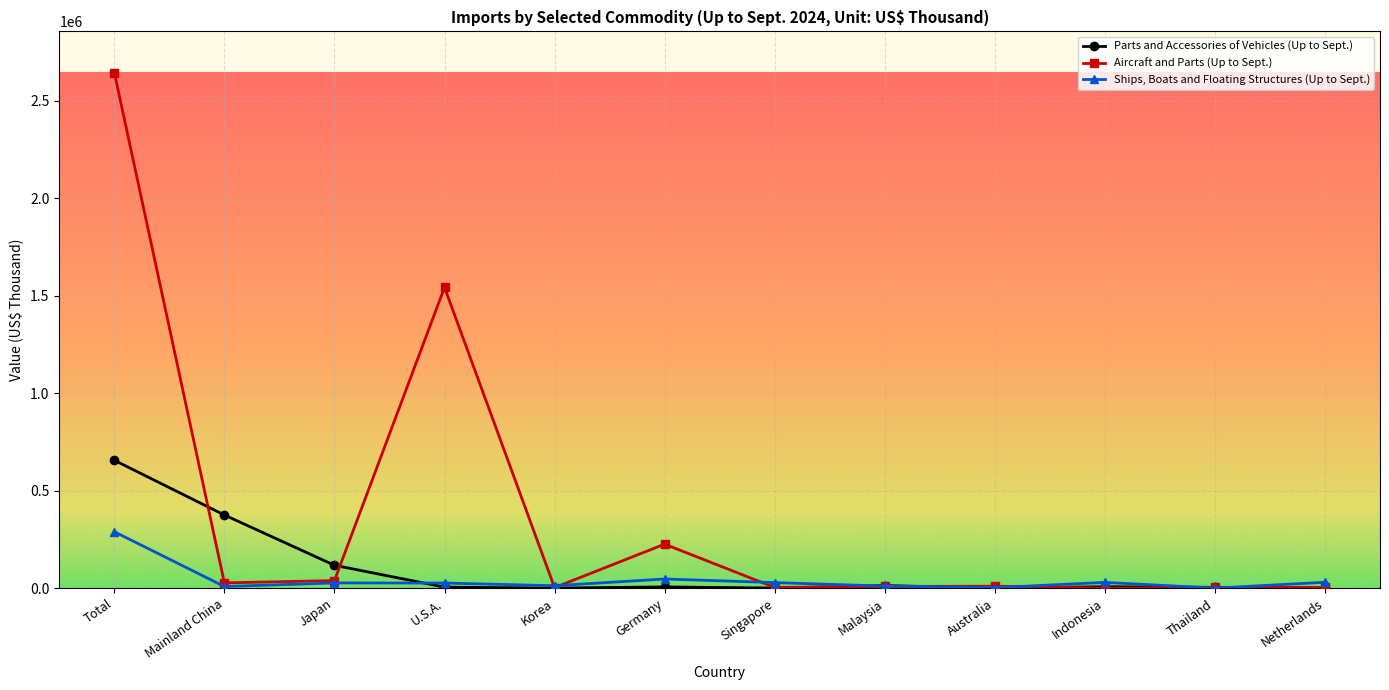

The Aircraft and Parts (Up to Sept.) series shows 27109 at Mainland China. True or false?

True